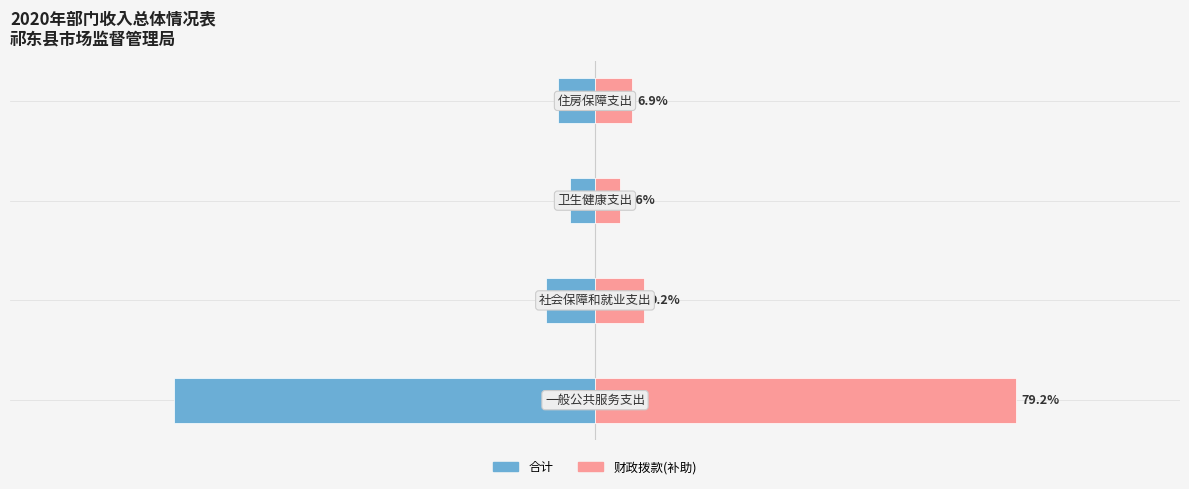

True or false: 财政拨款(补助) has a value of 13.2 at 1.

False